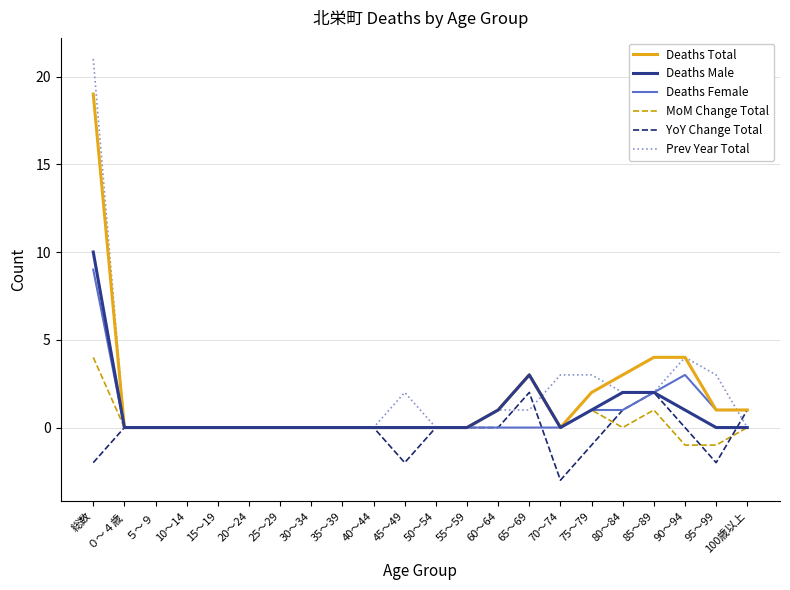

How many MoM Change Total values are between 0 and 1?

18